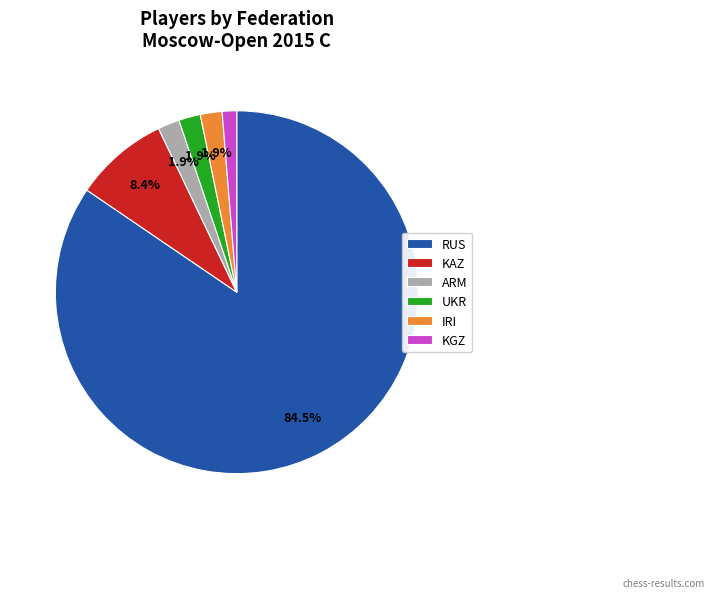

What is the ratio of the value at ARM to the value at UKR?

1.0